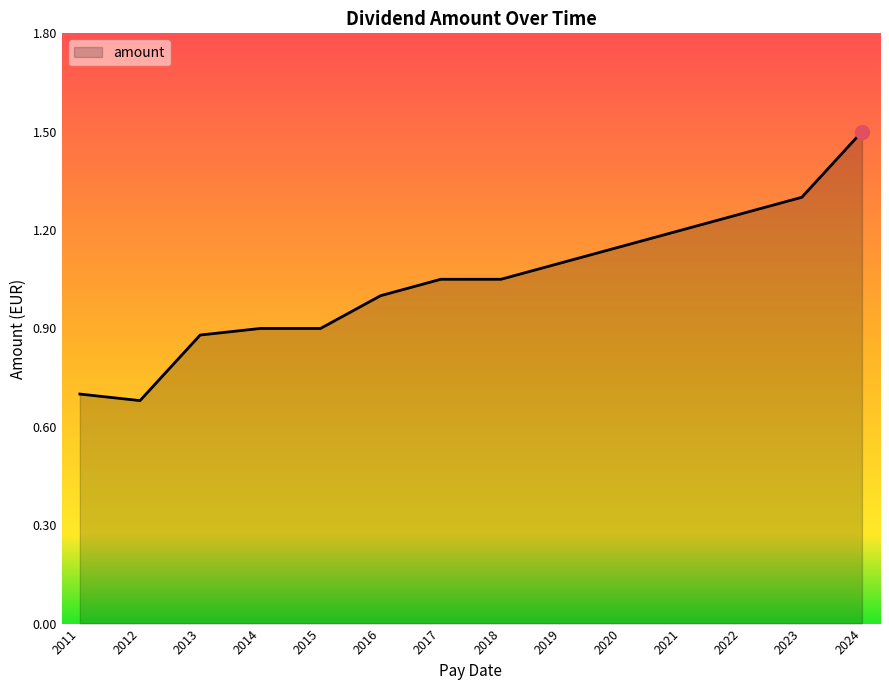

True or false: the data shows 1.9 at 2022.

False